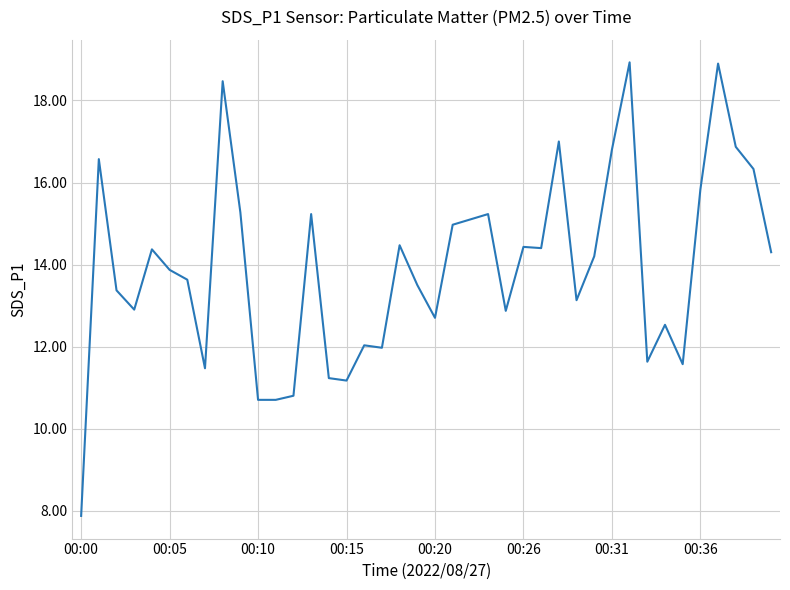

What is the difference between the maximum and minimum values?

11.1